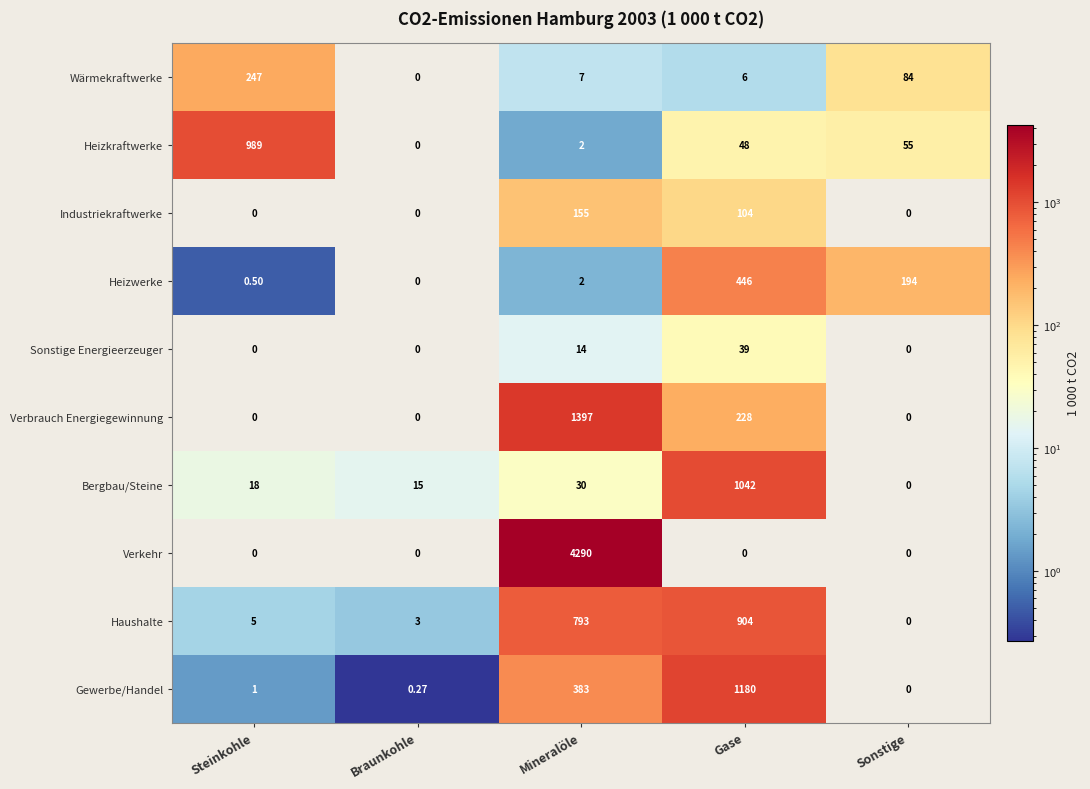

Which series has the widest spread of values?

Verkehr